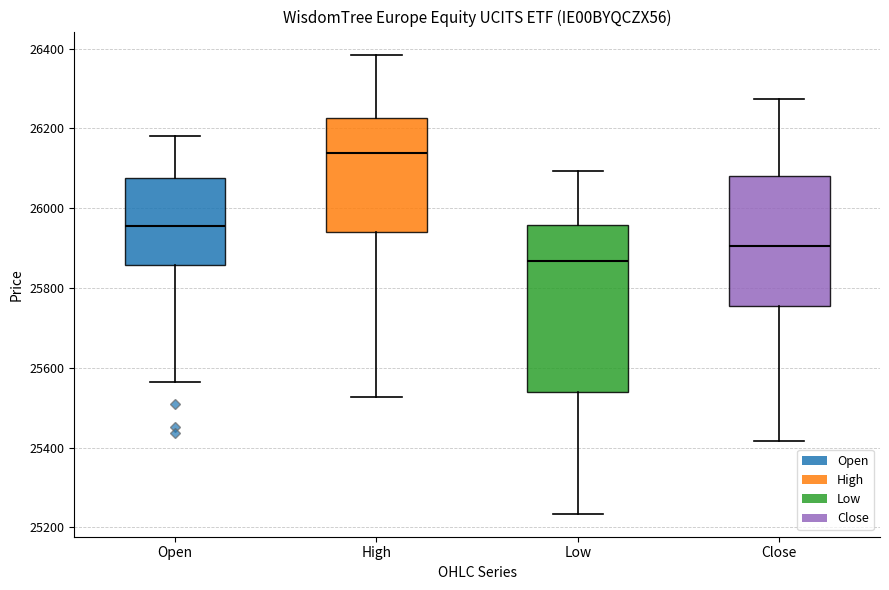

Which box is the tallest, from its lower edge to its upper edge?

Low